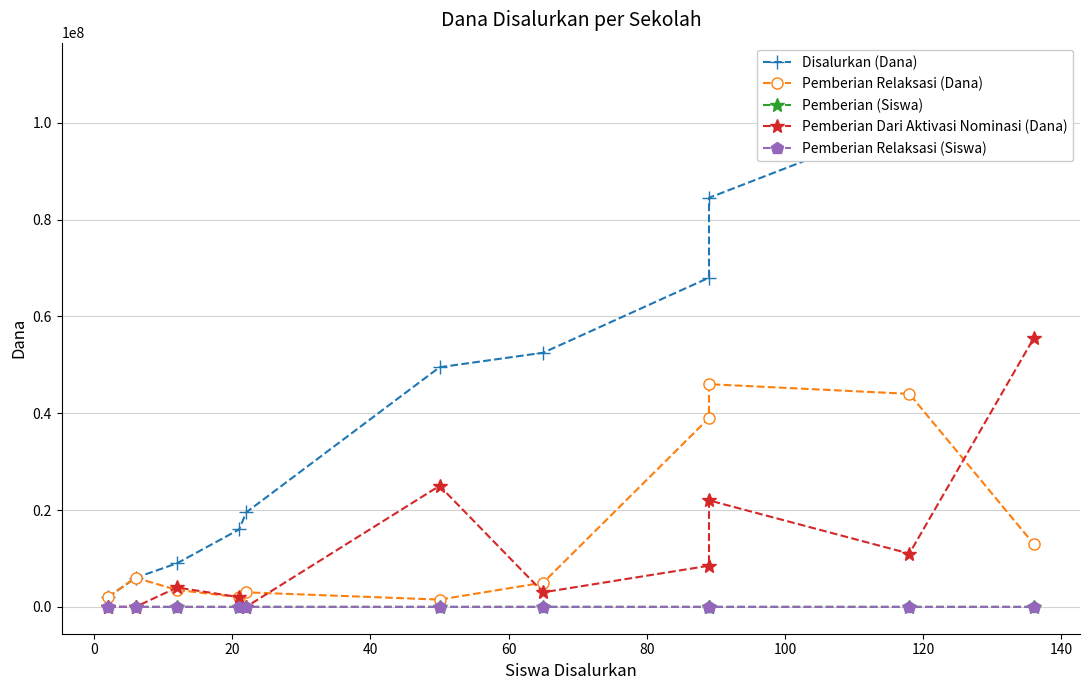

What is the difference between the Pemberian Dari Aktivasi Nominasi (Dana) values at 140 and 80?

3000000